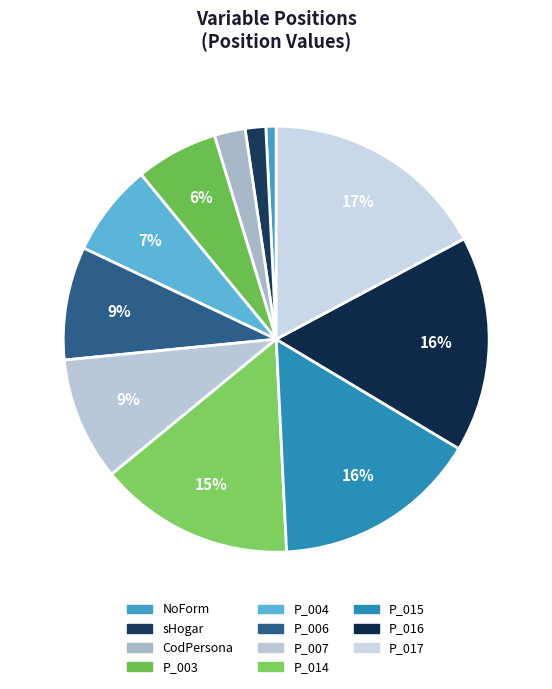

Which has a higher value, P_004 or P_015?

P_015